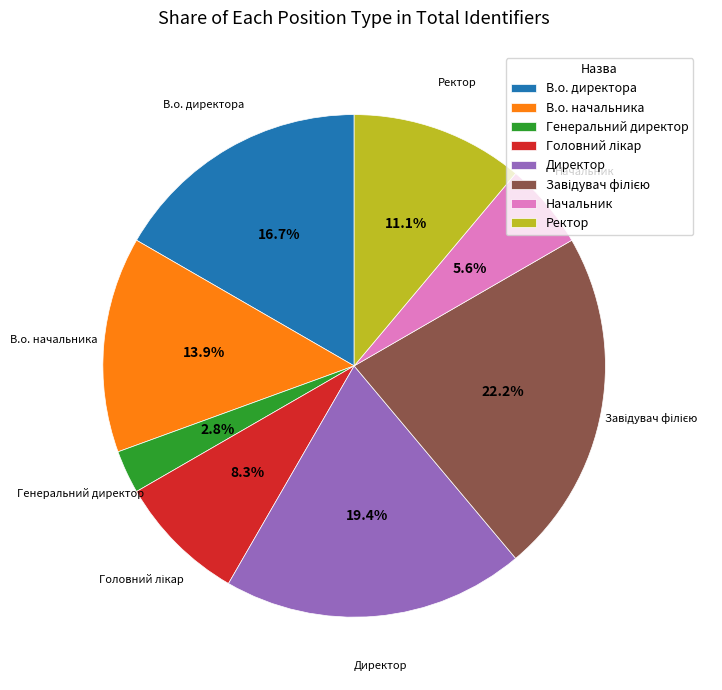

The Ректор slice represents 11% of the pie. True or false?

True